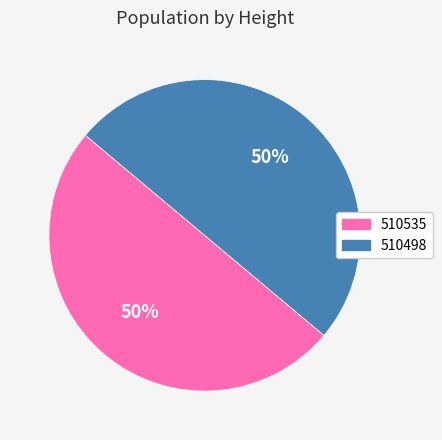

Is the sum of 510498 and 510535 greater than half?

Yes